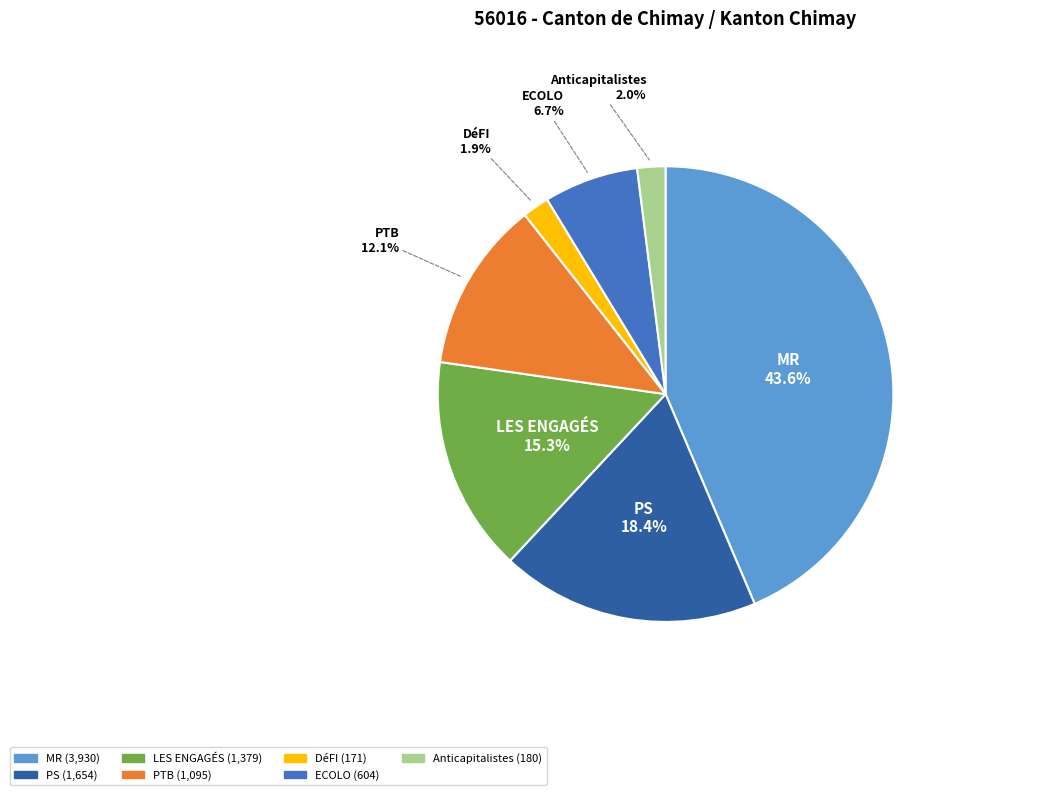

Does PS account for over 50% of the chart?

No